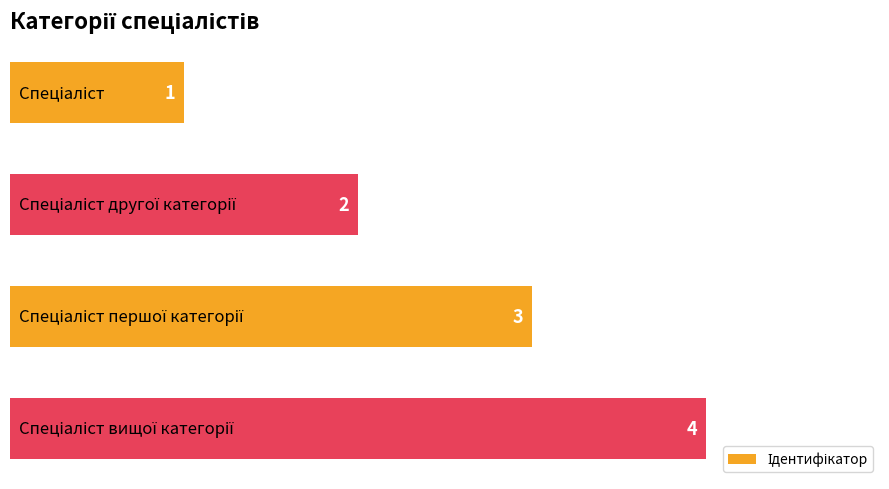

What is the difference between the maximum and minimum values?

3